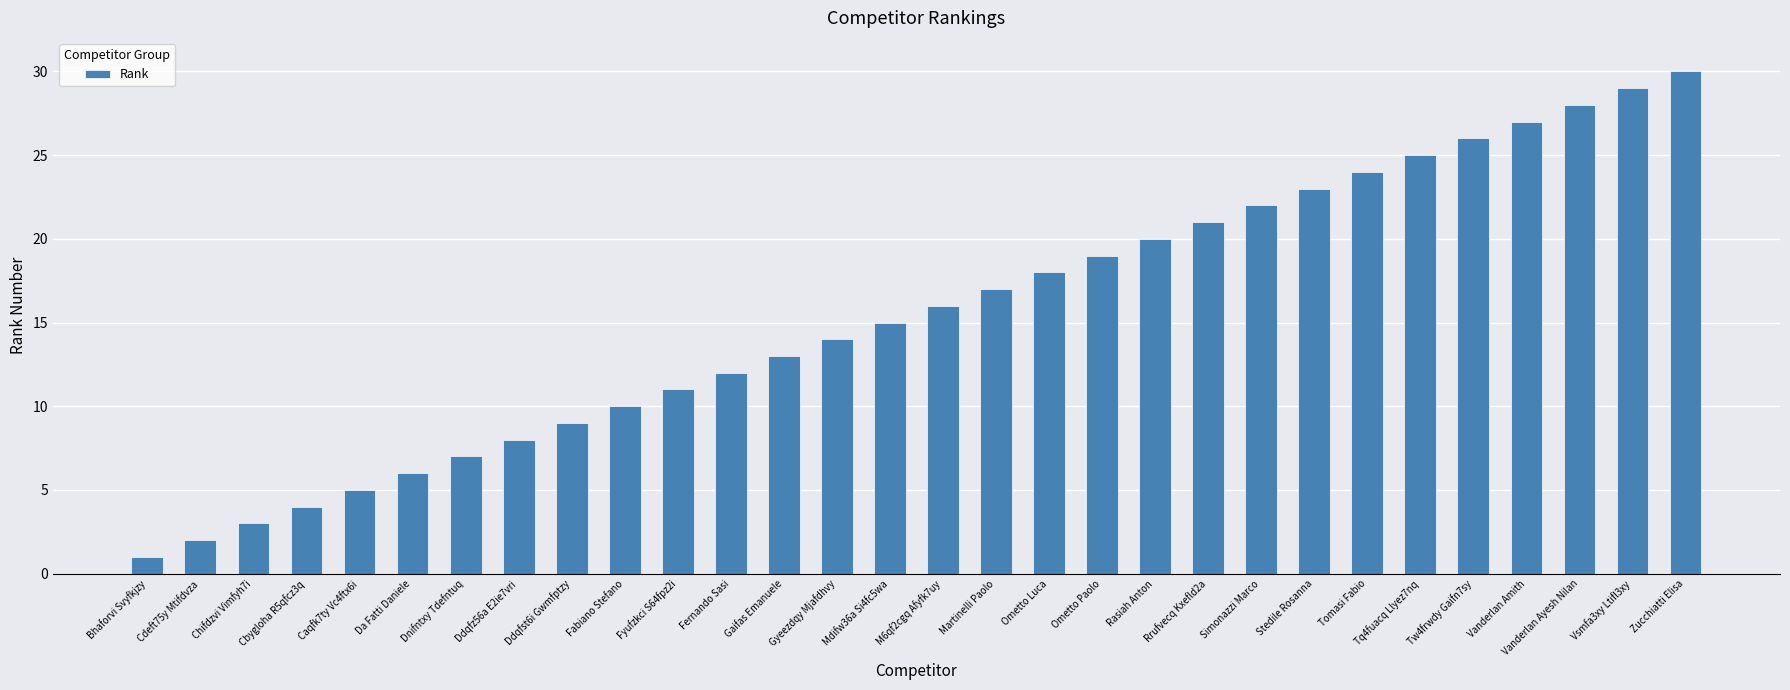

What is the difference between the maximum and minimum values?

29